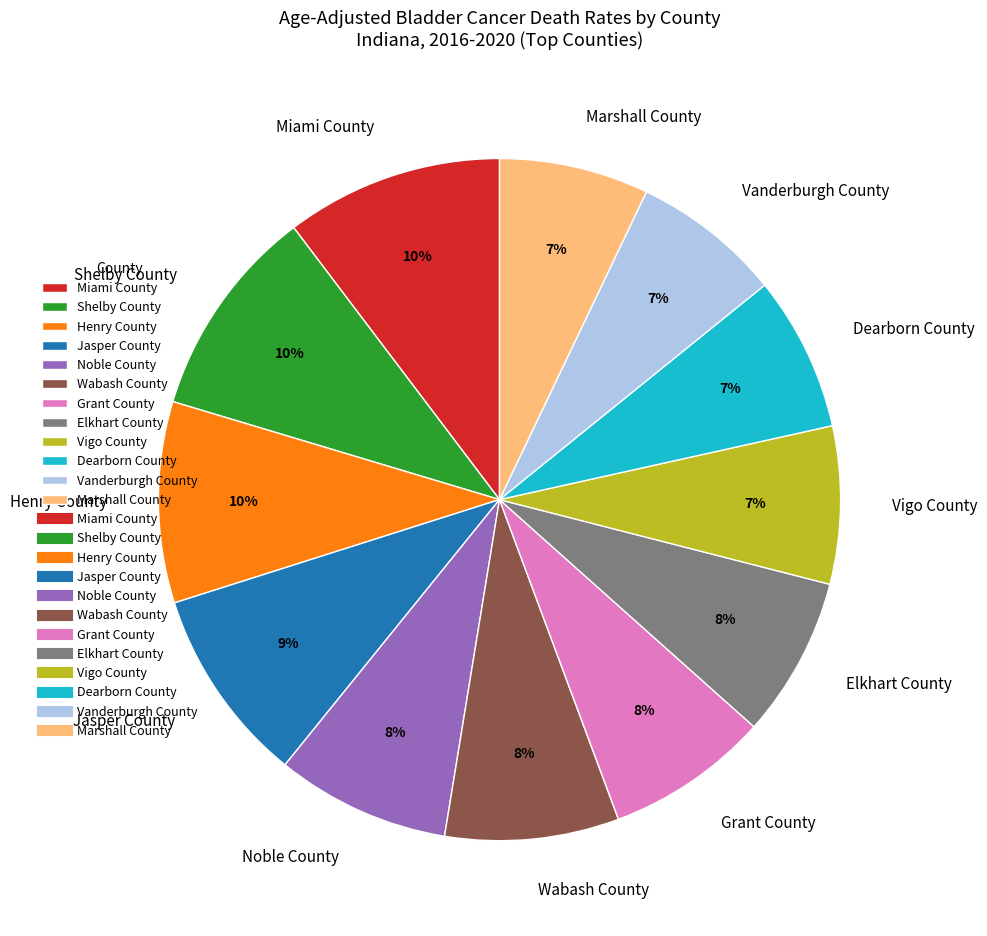

Approximately how many times larger is the value at Wabash County compared to Miami County?

0.8